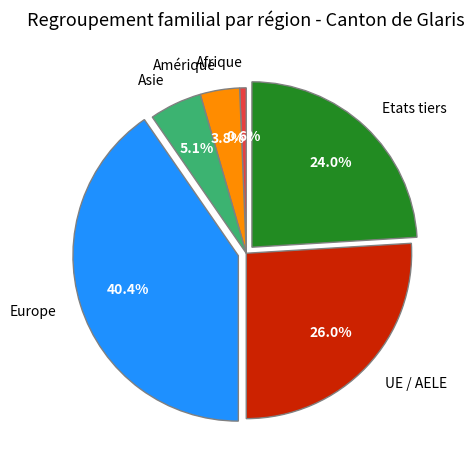

To the nearest percent, what is the combined percentage of UE / AELE and Asie?

31%